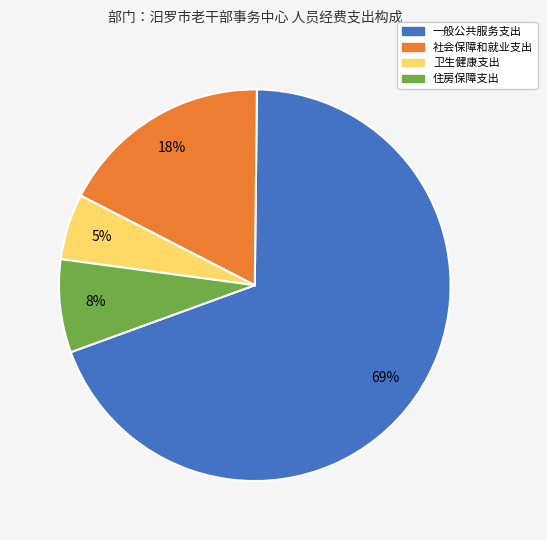

Between 社会保障和就业支出 and 卫生健康支出, which is larger?

社会保障和就业支出